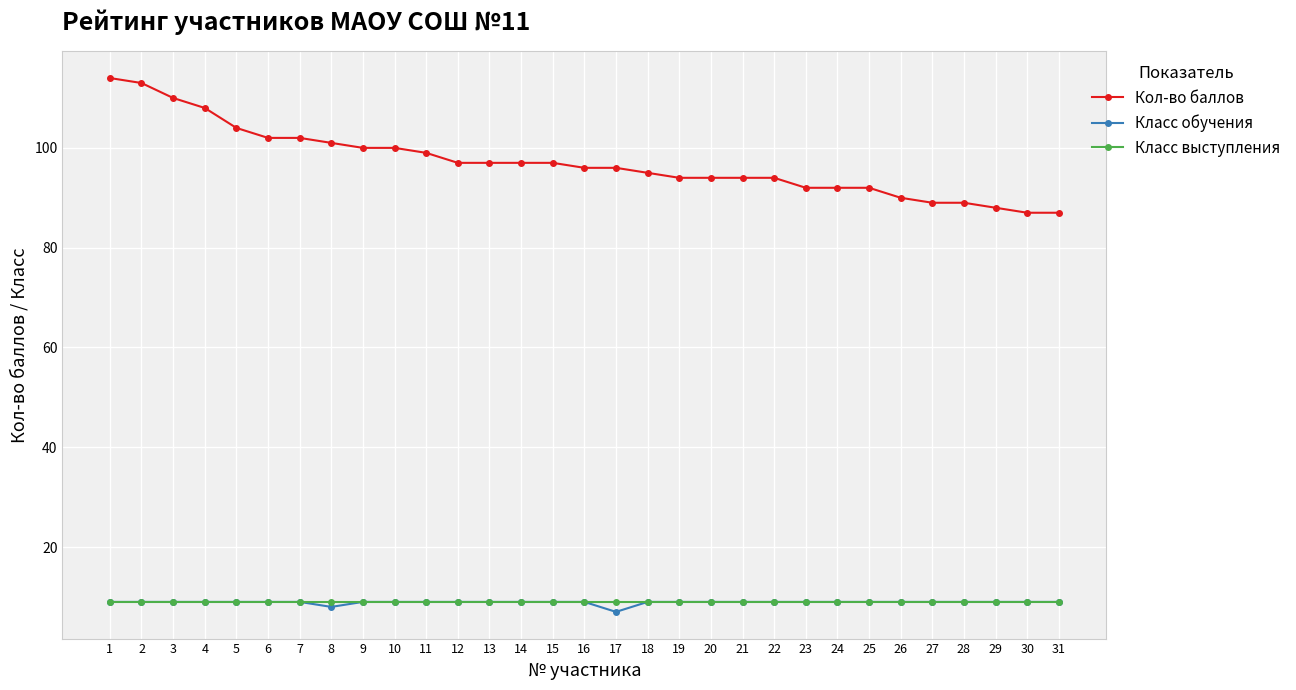

Is the value of Класс выступления at 24 greater than the value of Кол-во баллов at 14?

No